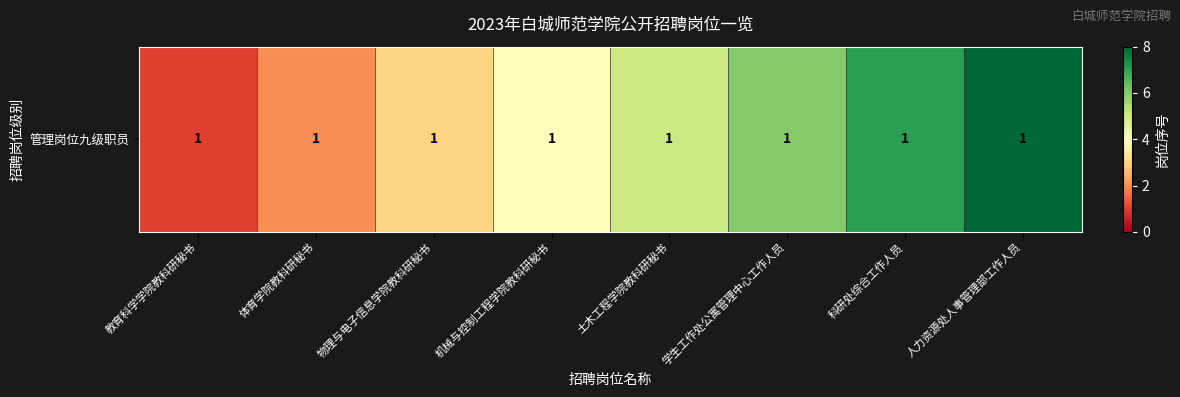

Rank the categories by value from lowest to highest.

教育科学学院教科研秘书, 体育学院教科研秘书, 物理与电子信息学院教科研秘书, 机械与控制工程学院教科研秘书, 土木工程学院教科研秘书, 学生工作处公寓管理中心工作人员, 科研处综合工作人员, 人力资源处人事管理部工作人员